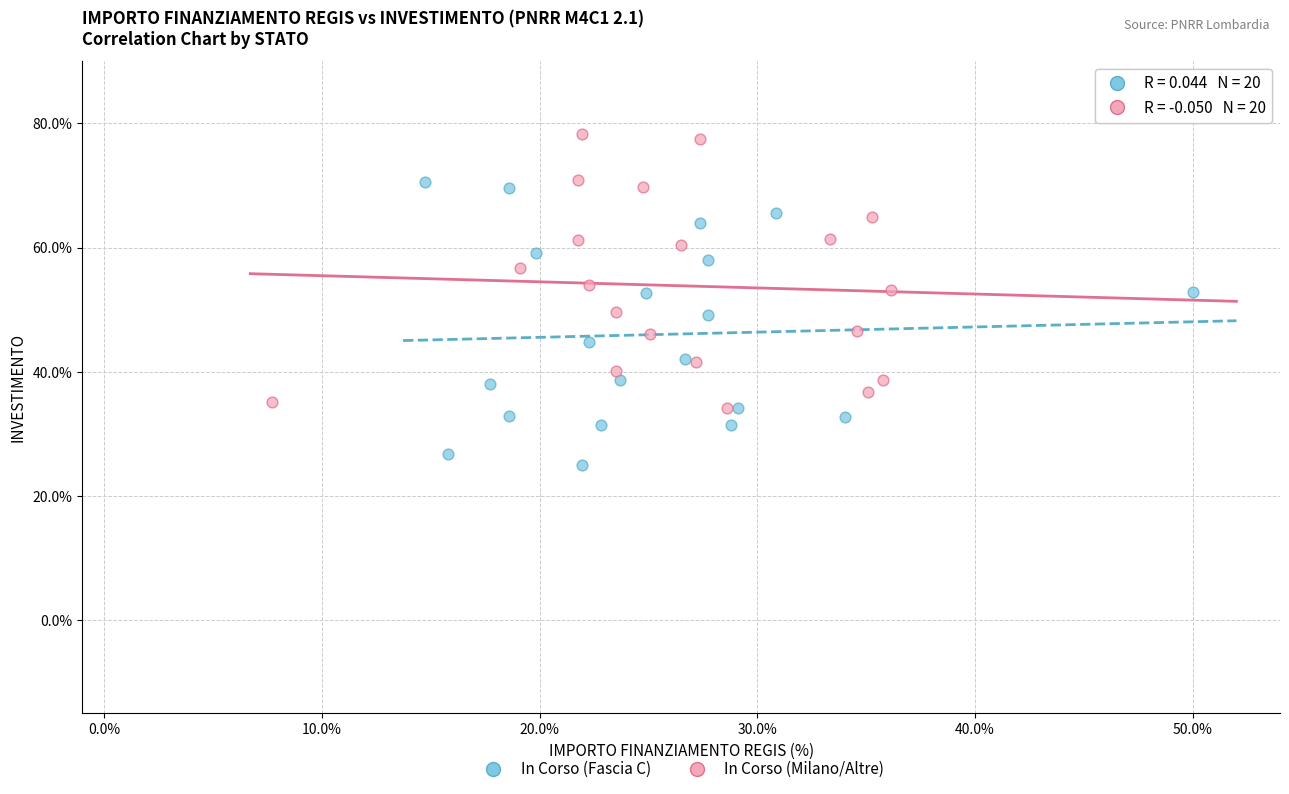

Which series contains the highest Y value?

In Corso (Milano/Altre)